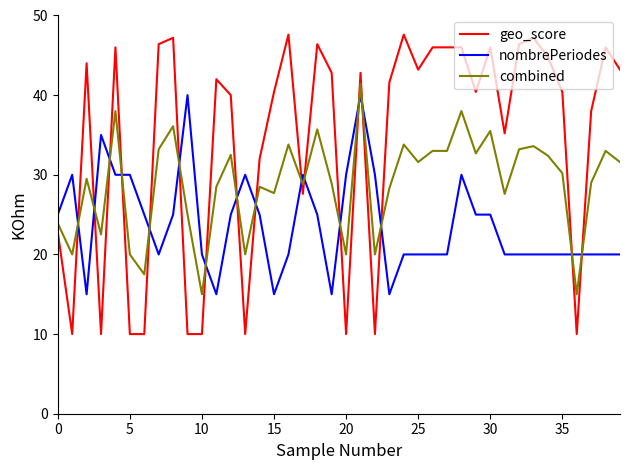

What is the maximum value for nombrePeriodes?

40.0